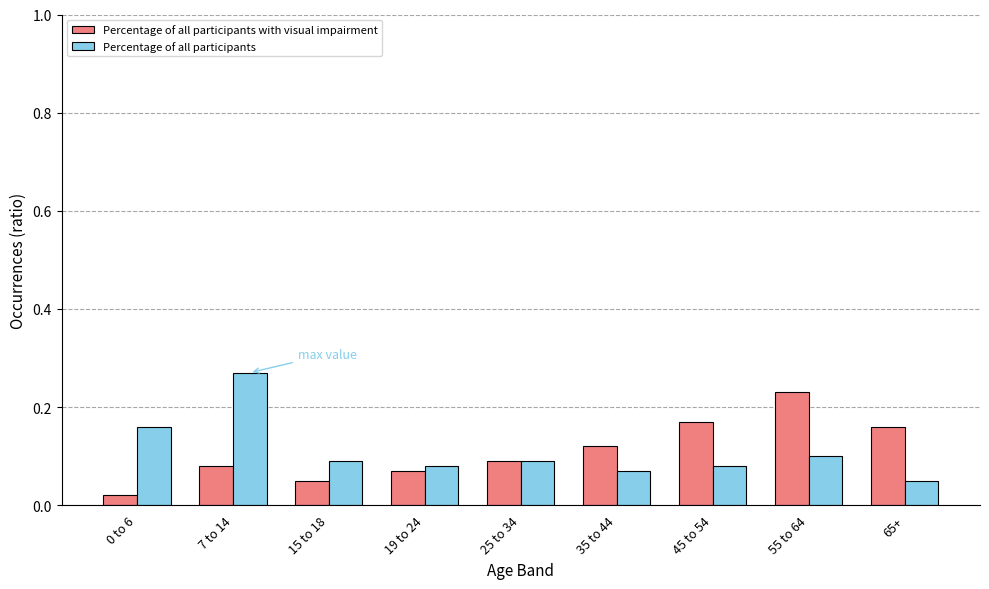

Are the bars horizontal?

No